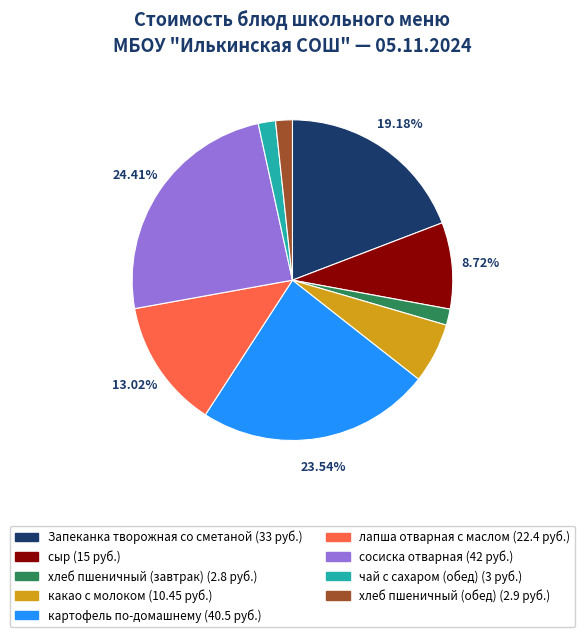

The какао с молоком slice represents 6% of the pie. True or false?

True